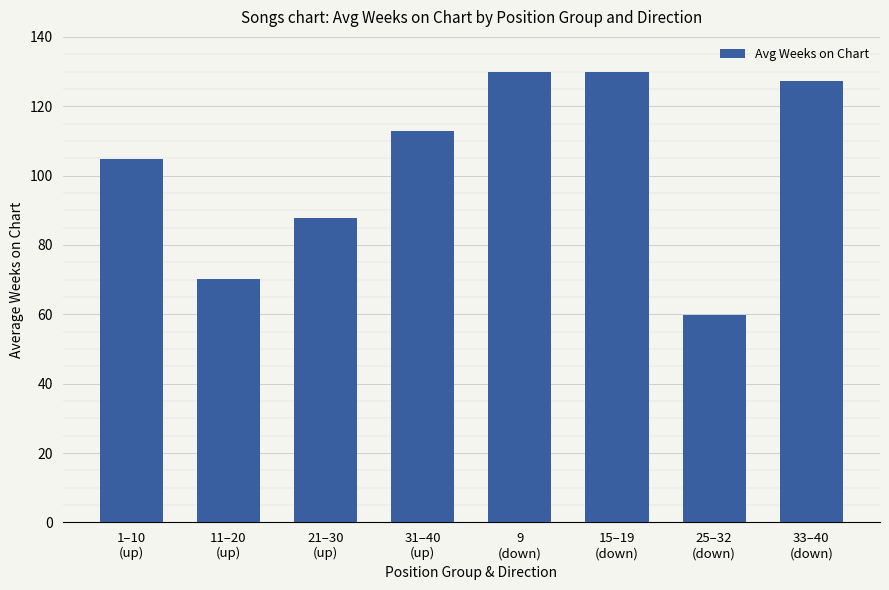

Reading left to right, transcribe all the data shown in this chart.

1–10
(up)=104.9	11–20
(up)=70.1	21–30
(up)=87.8	31–40
(up)=113.0	9
(down)=130.0	15–19
(down)=130.0	25–32
(down)=59.8	33–40
(down)=127.3